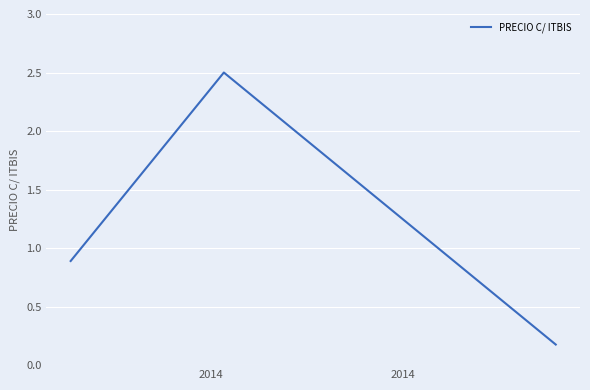

What is the difference between the maximum and minimum values?

2.3